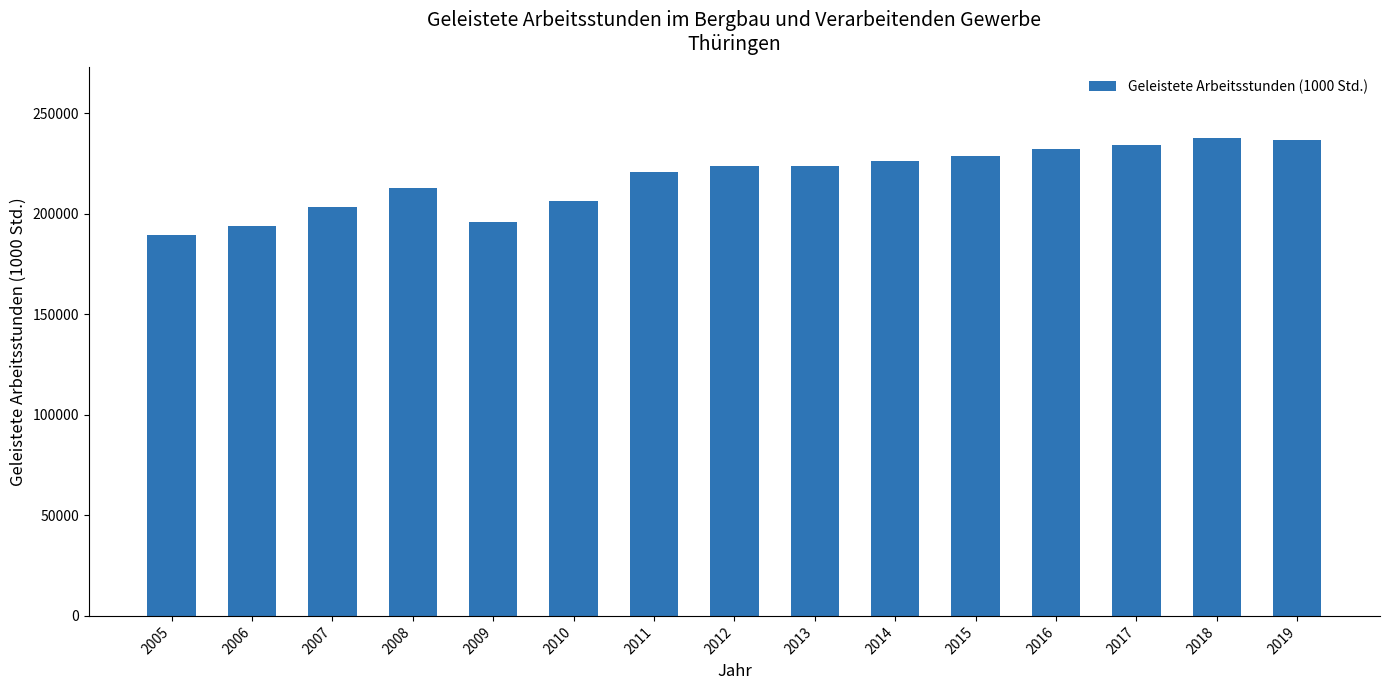

The value at 2019 is 236857.3. True or false?

True